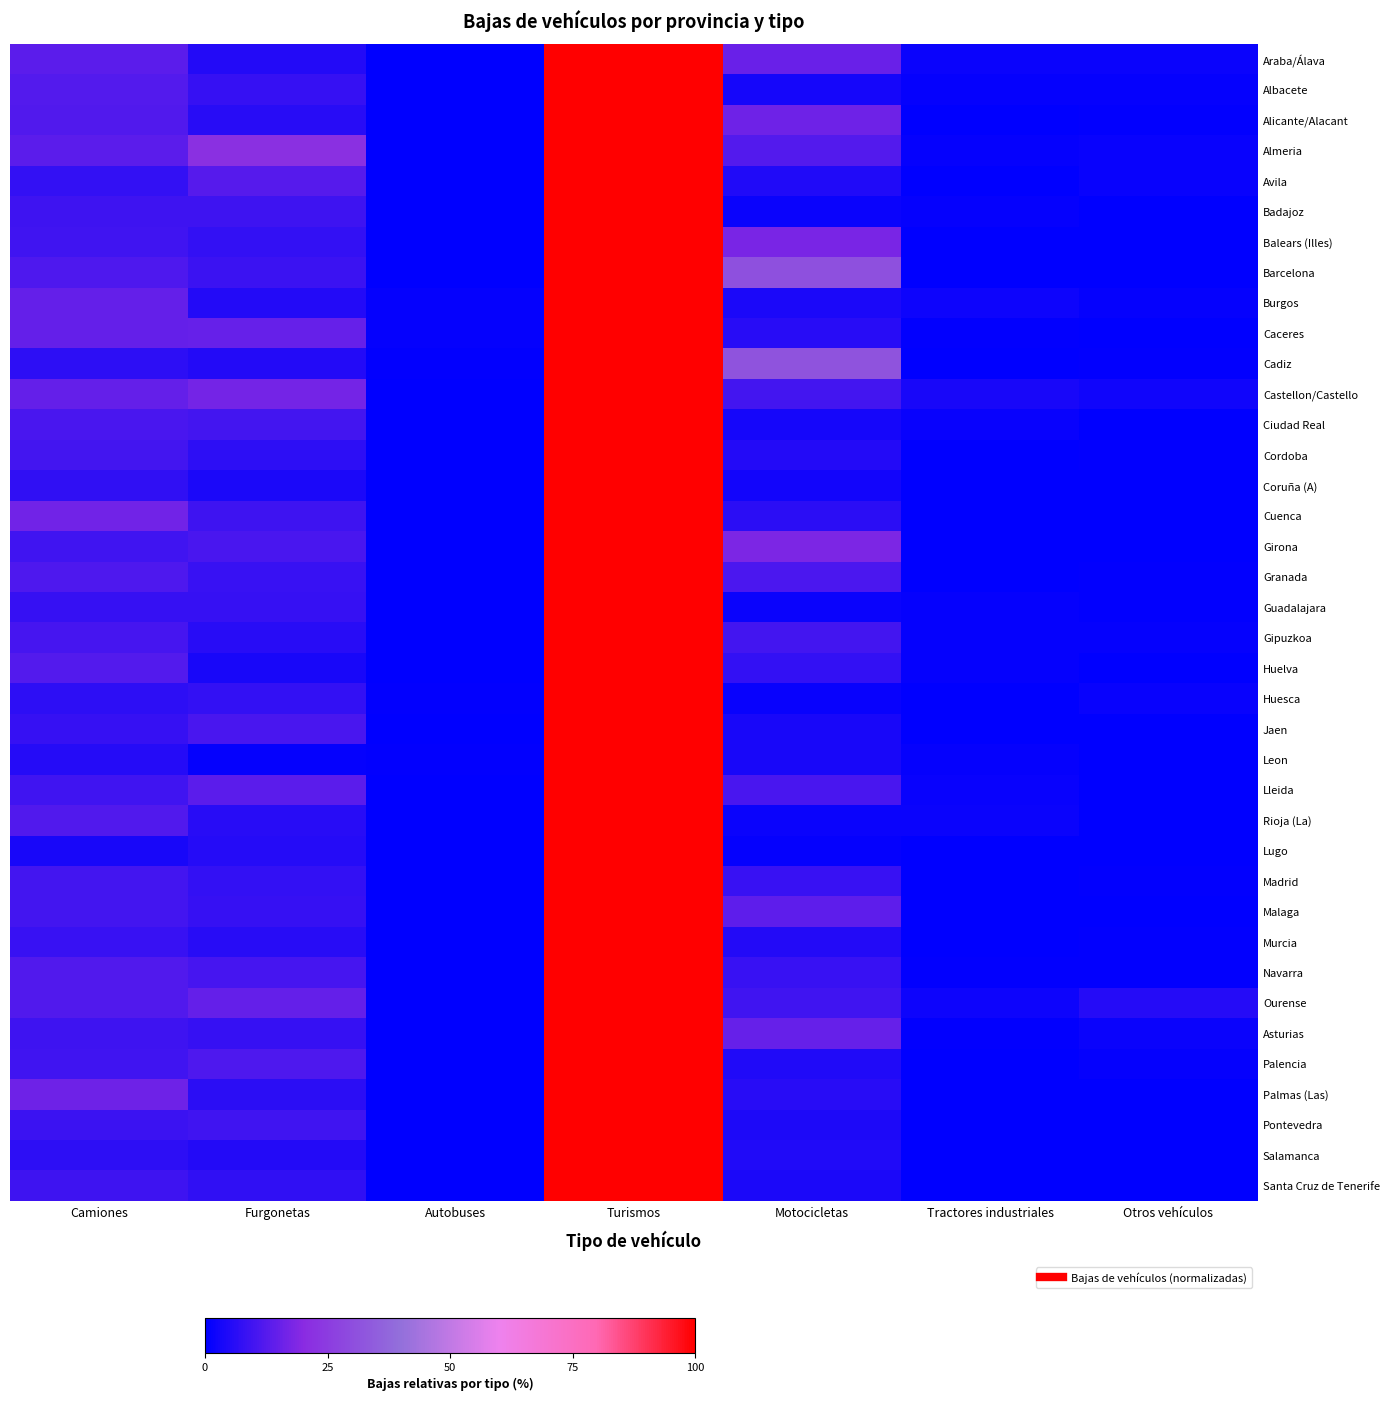

What is the total value across all series at Turismos?

3800.0